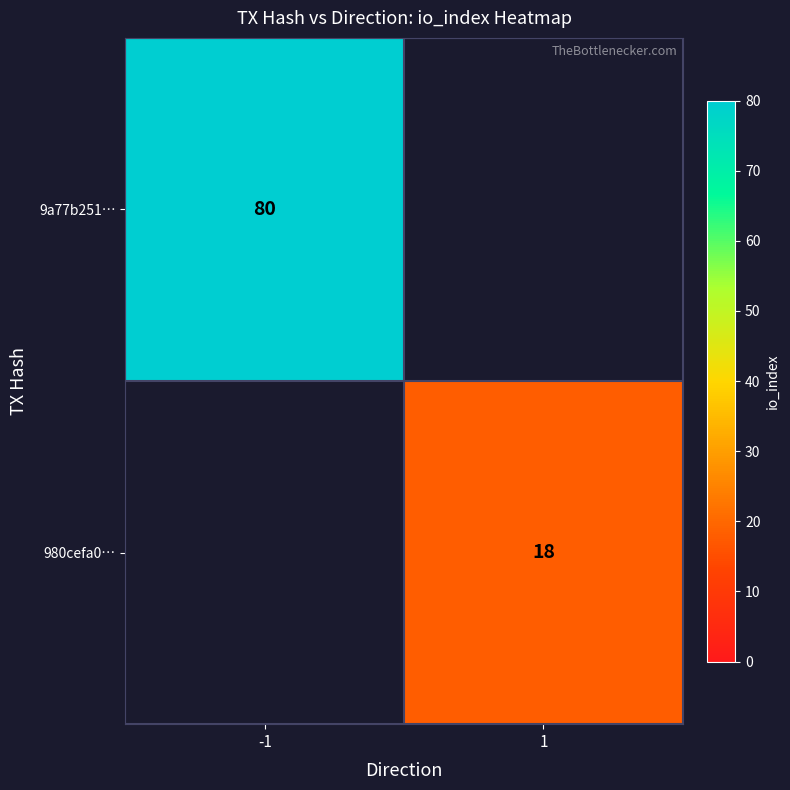

The value of 980cefa0… at 1 is 18. True or false?

True